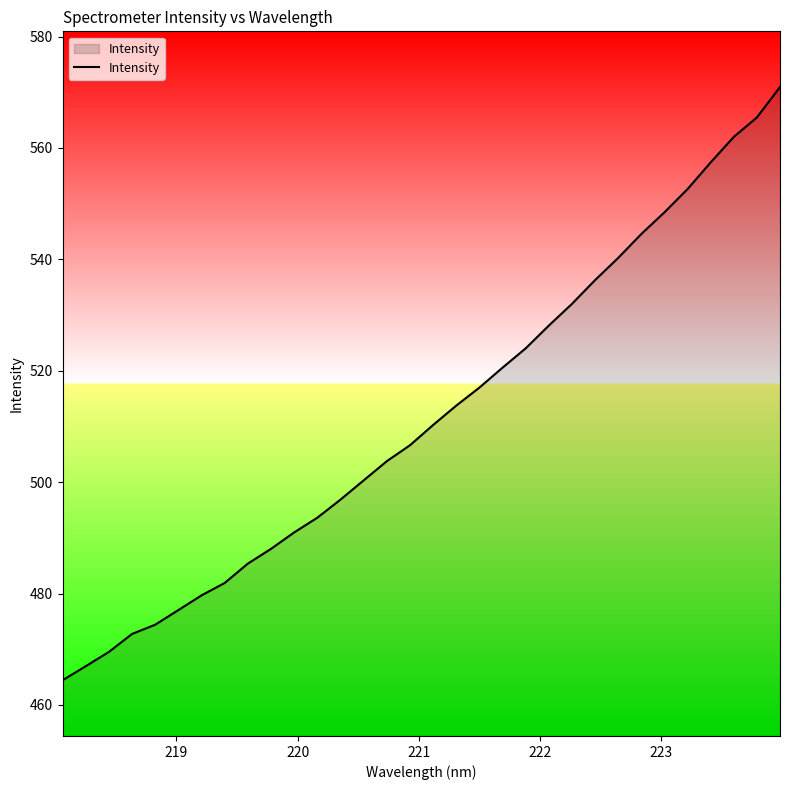

How many values are below 510?

16